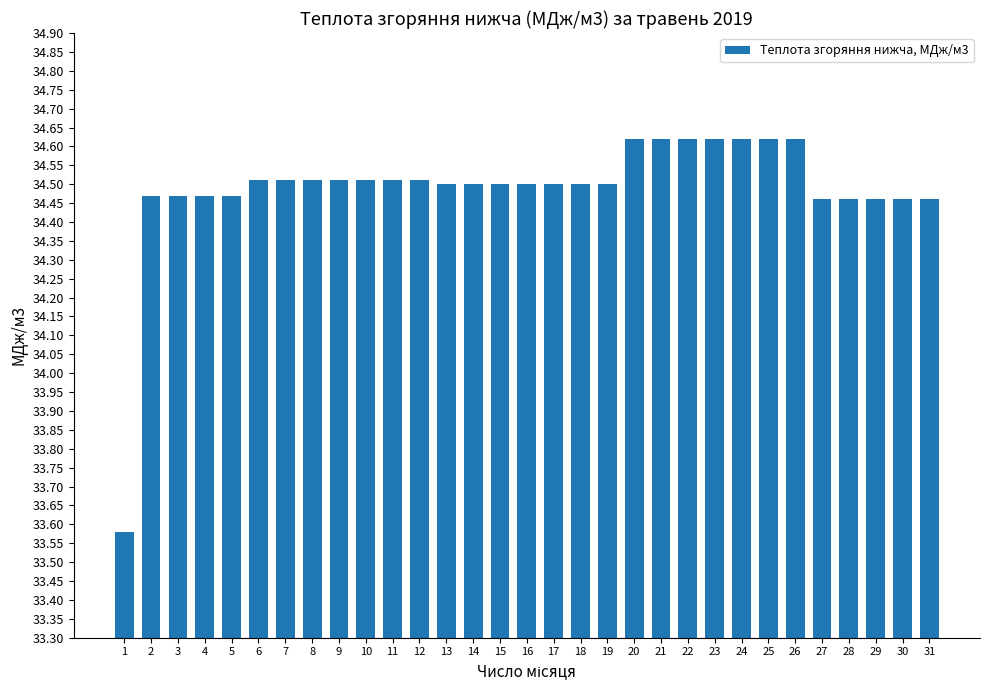

The chart shows a value of 15.5 at 17. True or false?

False